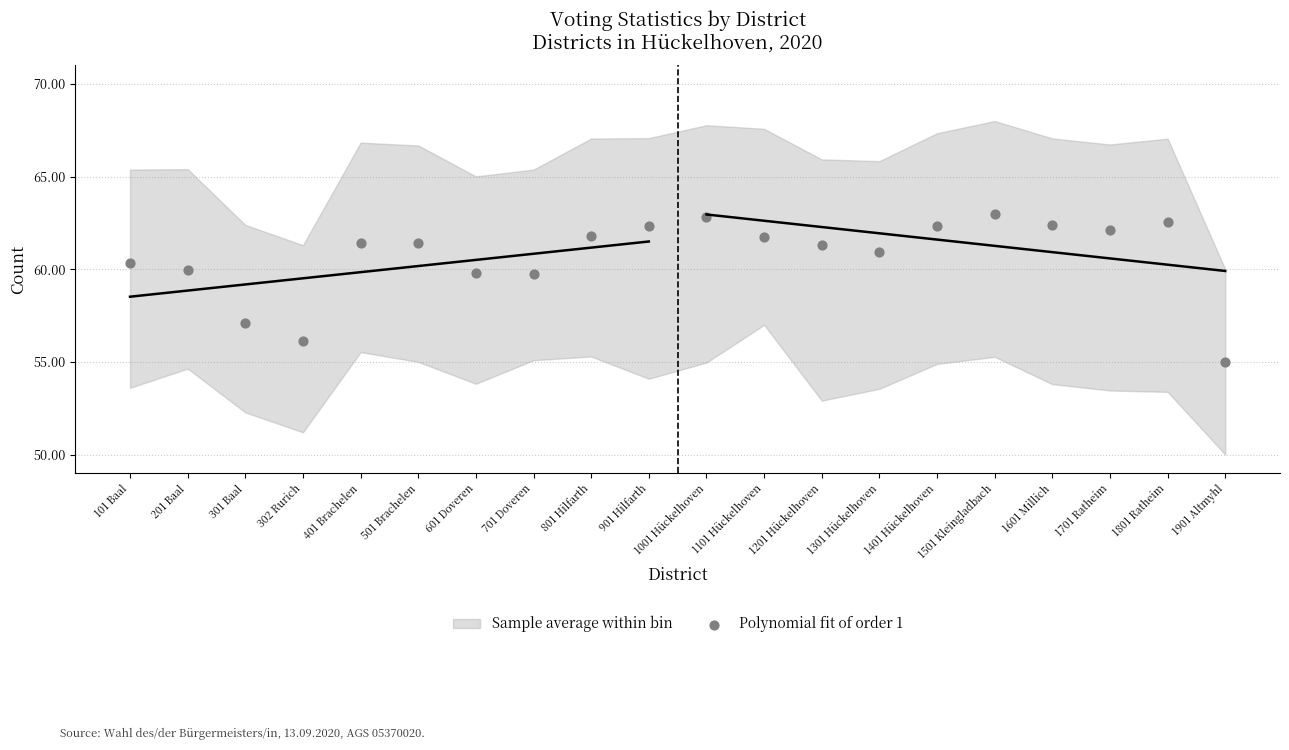

What is the range of Y values (max minus min)?

8.0